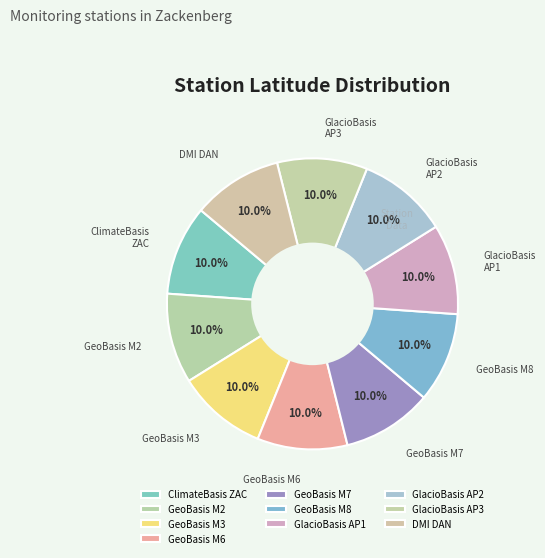

True or false: GeoBasis M6 accounts for 10% of the total.

True